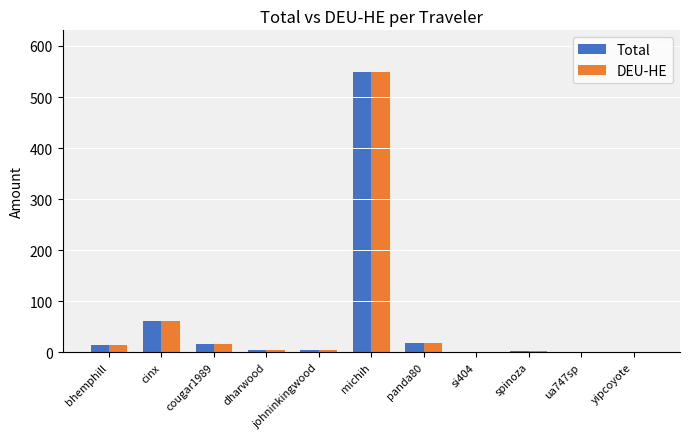

What is the sum of all DEU-HE values?

670.7